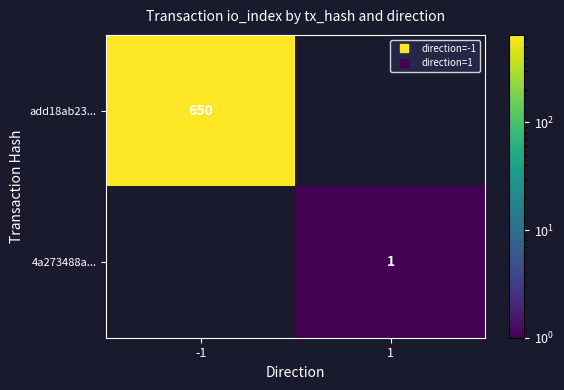

How many values in add18ab23... are above zero?

1